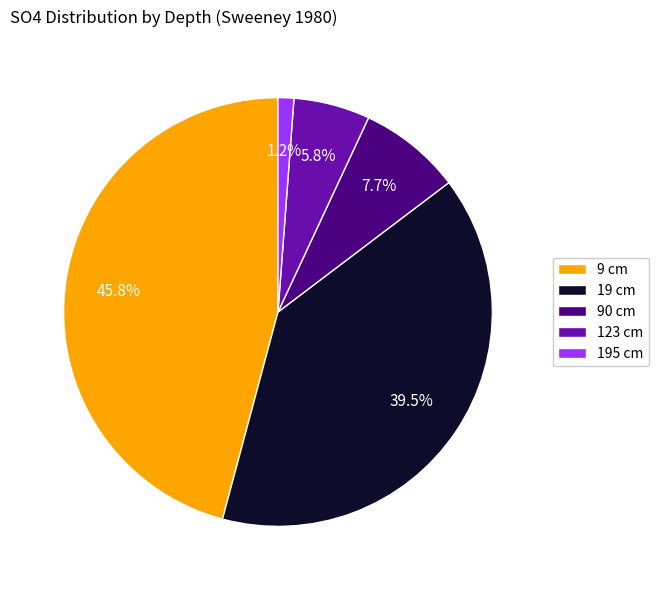

Which slice is the smallest?

195 cm